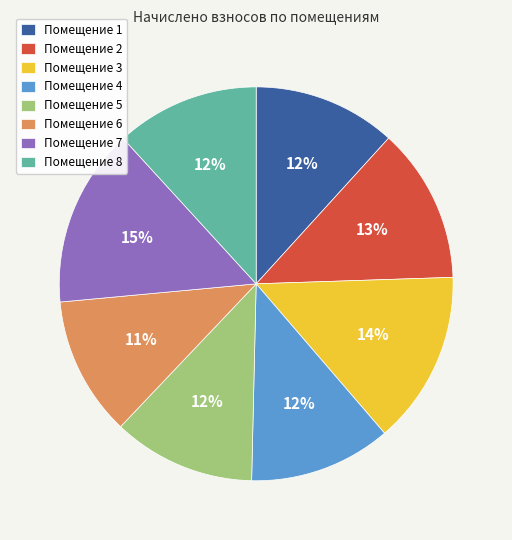

The Помещение 7 slice represents 7% of the pie. True or false?

False